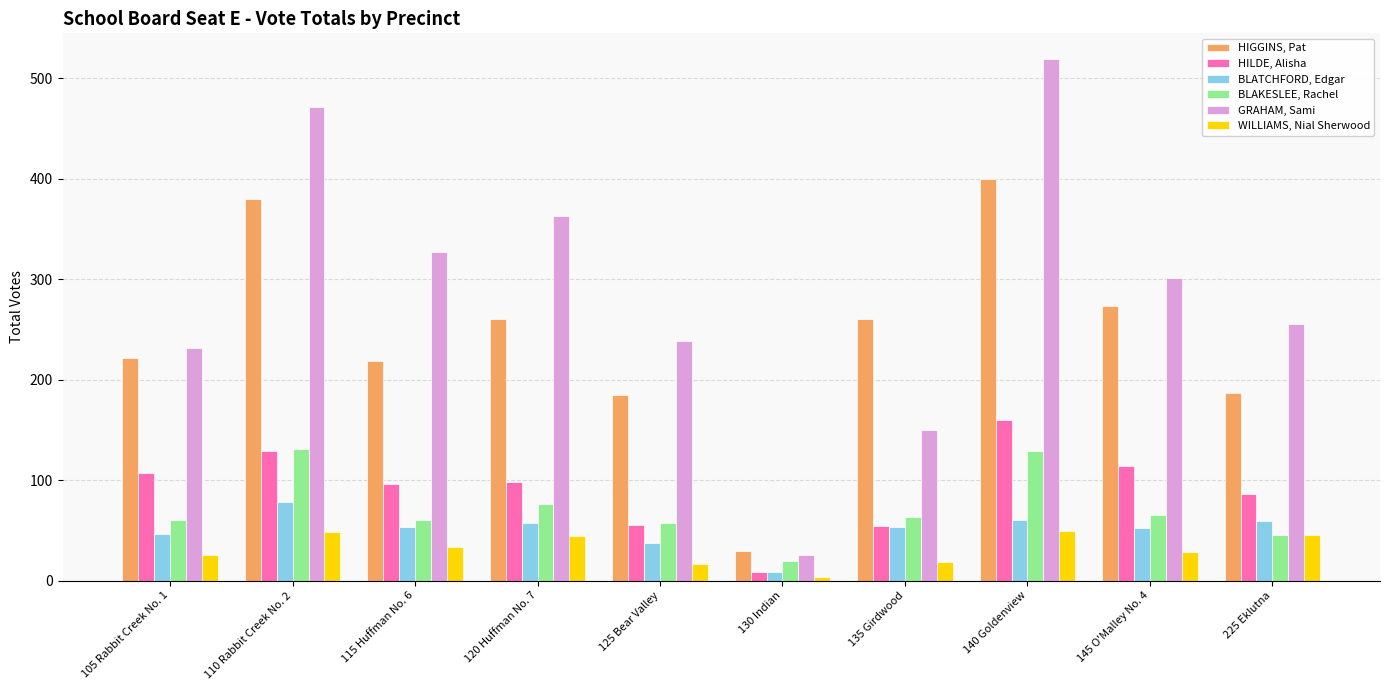

Is it true that GRAHAM, Sami equals 25 at 130 Indian?

True